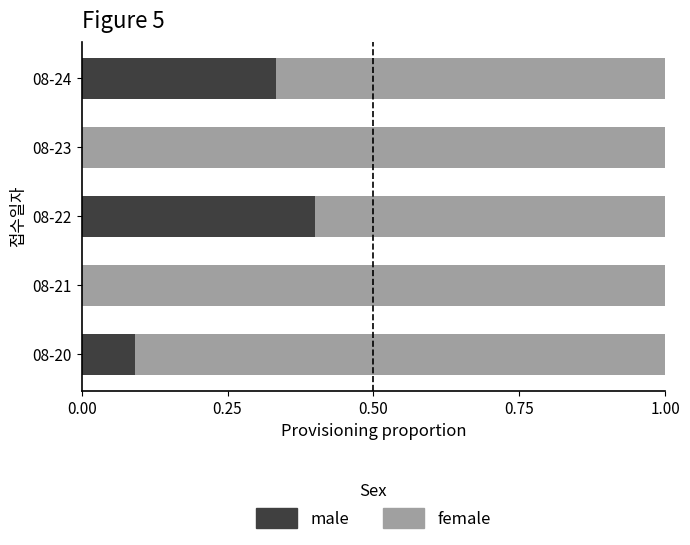

What is the total value across all series at 08-20?

1.0